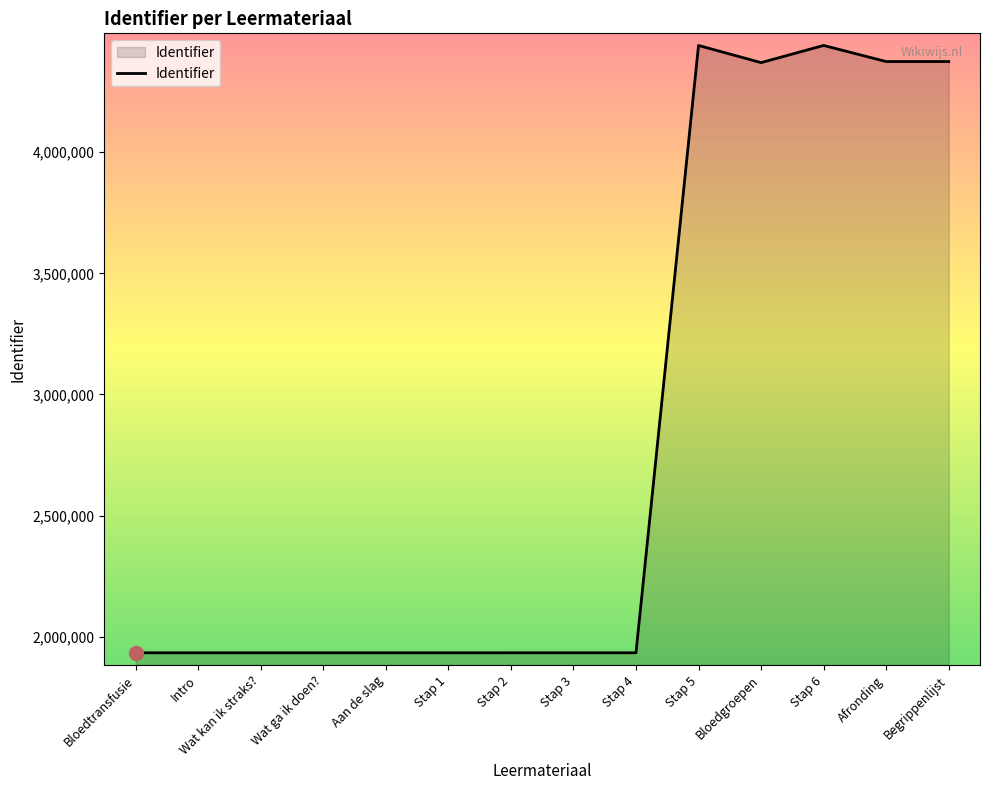

Is it true that the value at Stap 3 is 2808039?

False